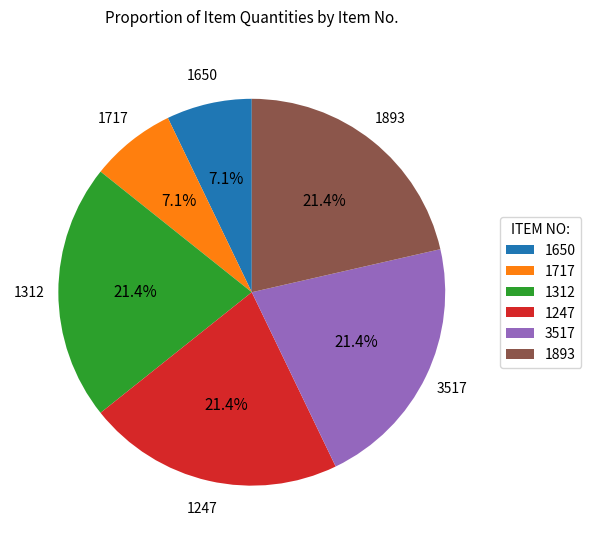

What portion of the pie excludes 1312?

78.6%